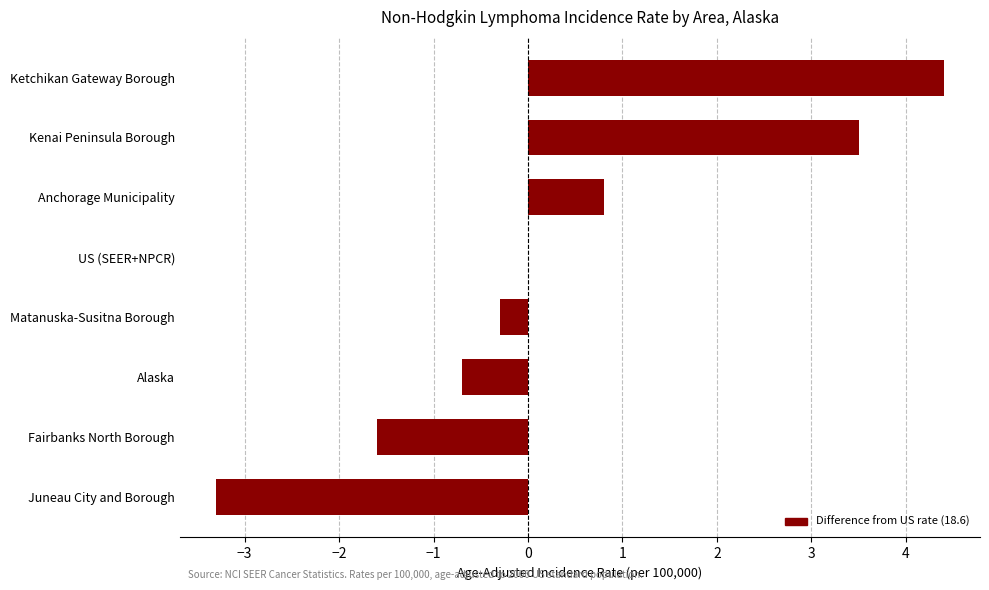

Reading bottom to top, list all the values displayed in this chart.

Juneau City and Borough=-3.3	Fairbanks North Borough=-1.6	Alaska=-0.7	Matanuska-Susitna Borough=-0.3	US (SEER+NPCR)=0.0	Anchorage Municipality=0.8	Kenai Peninsula Borough=3.5	Ketchikan Gateway Borough=4.4